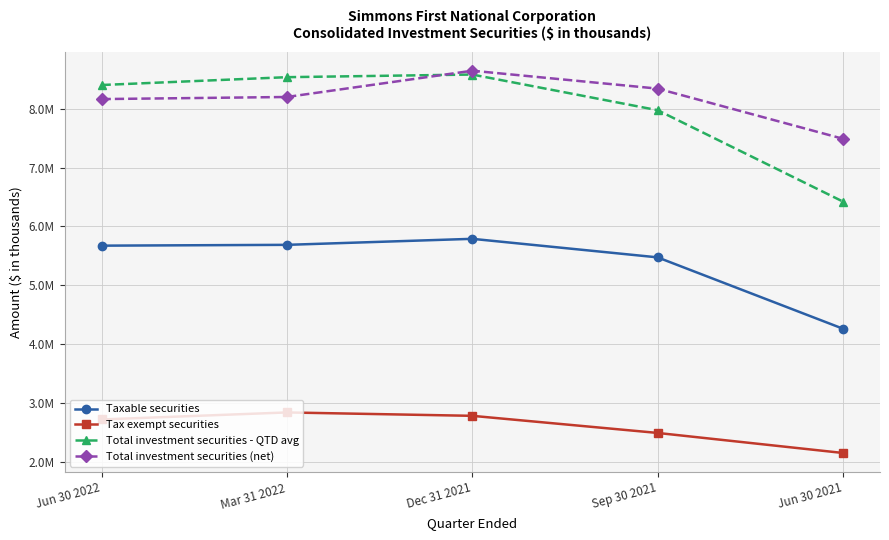

Reading left to right, what are all the values shown in this chart?

Taxable securities: 5674470	5688306	5790429	5475932	4265545
Tax exempt securities: 2725610	2844777	2787301	2496958	2157076
Total investment securities - QTD avg: 8400080	8533083	8577730	7972890	6422621
Total investment securities (net): 8161329	8196894	8642766	8339000	7487933